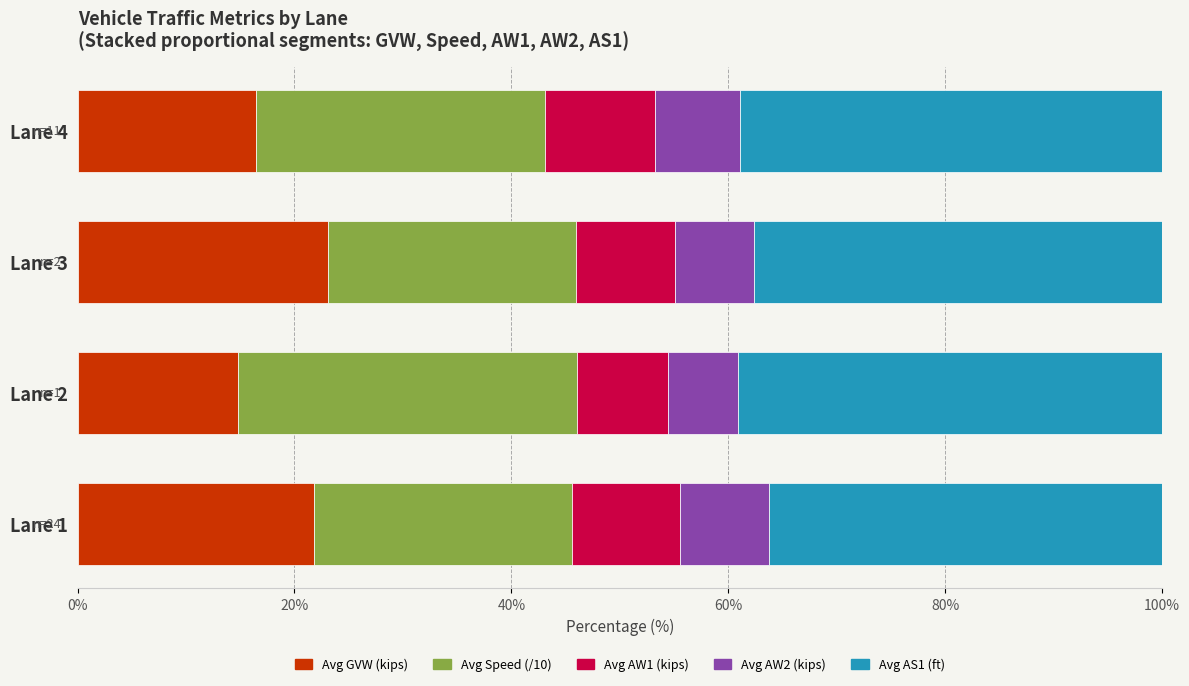

True or false: Avg GVW (kips) has a value of 6.2 at Lane 2.

False